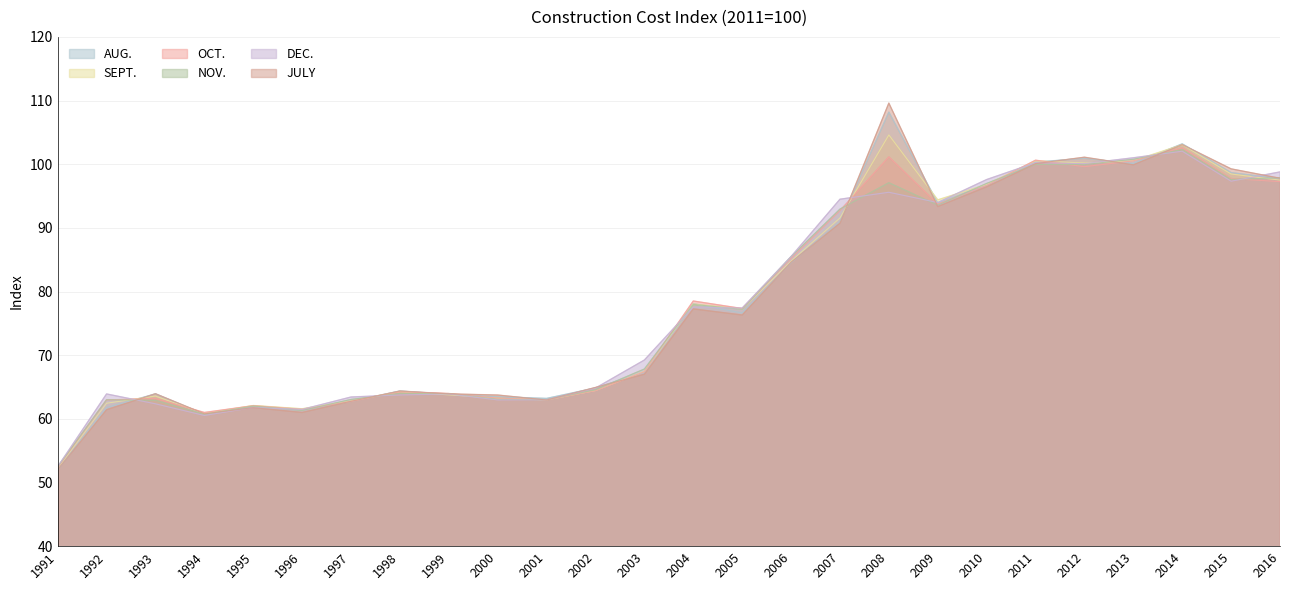

How many interior local valleys does the OCT. series have?

6